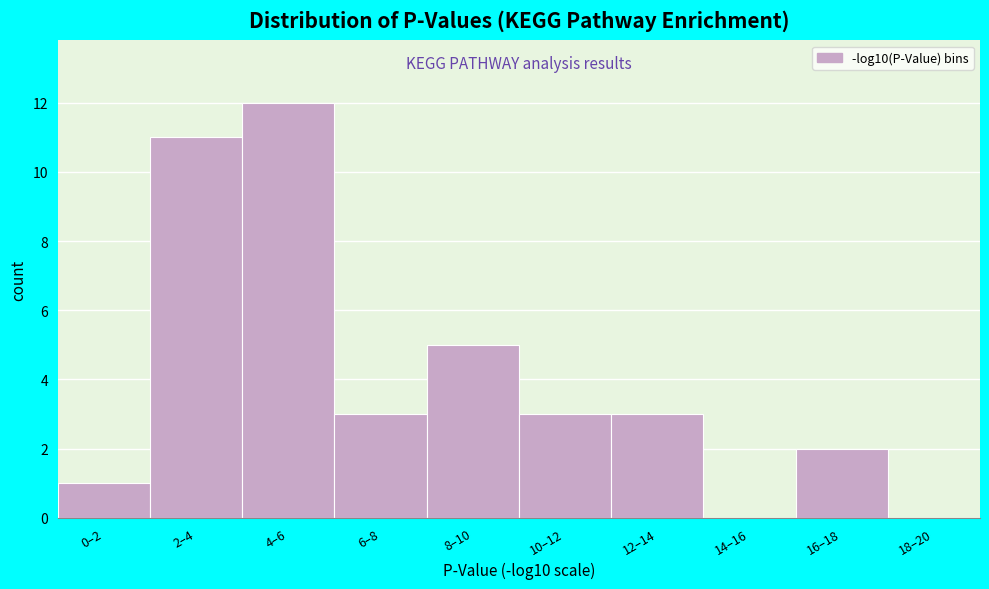

Reading right to left, what are all the values shown in this chart?

18–20=0	16–18=2	14–16=0	12–14=3	10–12=3	8–10=5	6–8=3	4–6=12	2–4=11	0–2=1